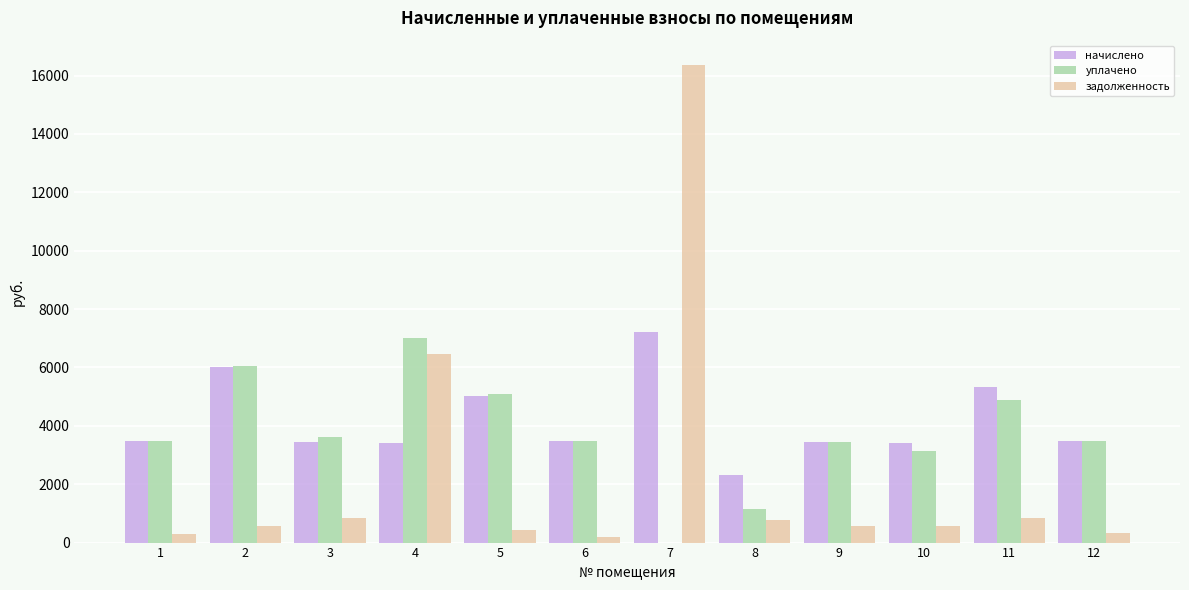

How many values in the начислено series exceed 3486?

6